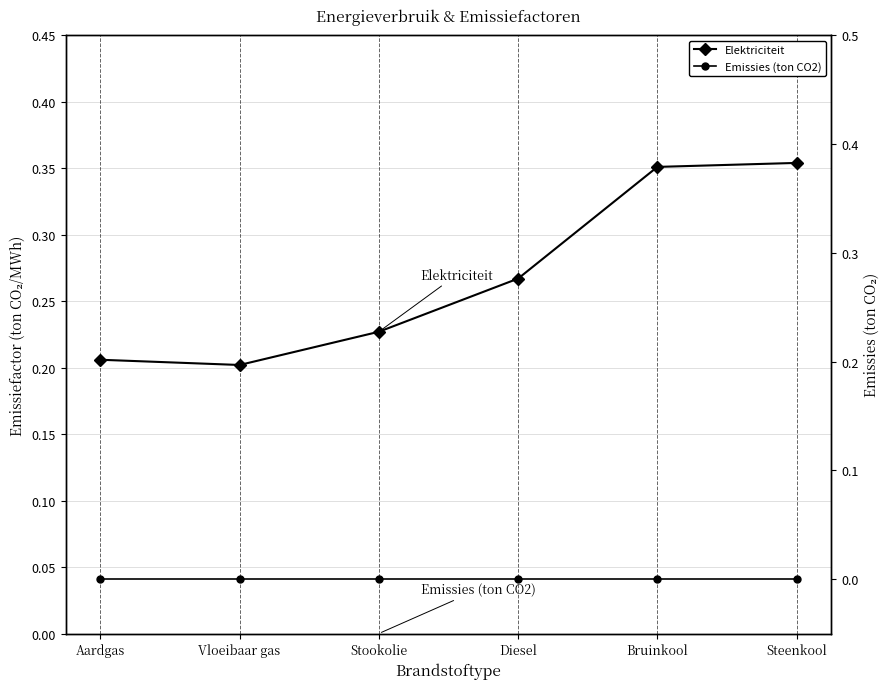

How many interior local valleys does the Elektriciteit series have?

1